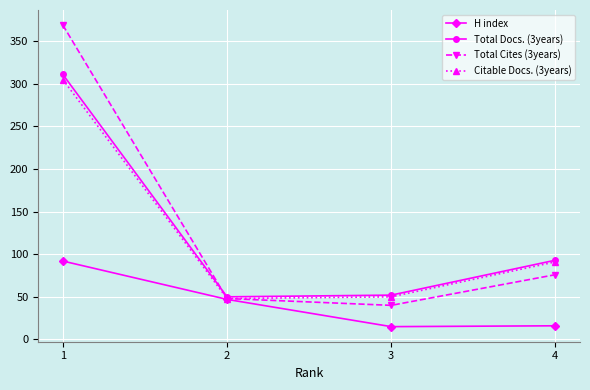

True or false: Total Cites (3years) has more than 1 interior local peaks.

False